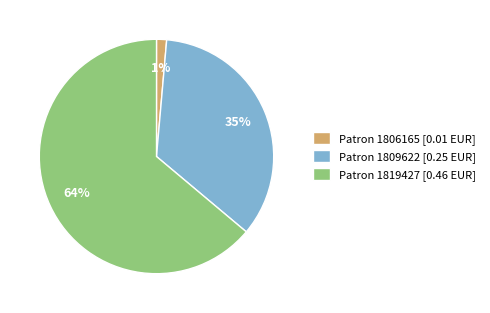

Is it true that Patron 1806165 [0.01 EUR] is 11% of the pie?

False